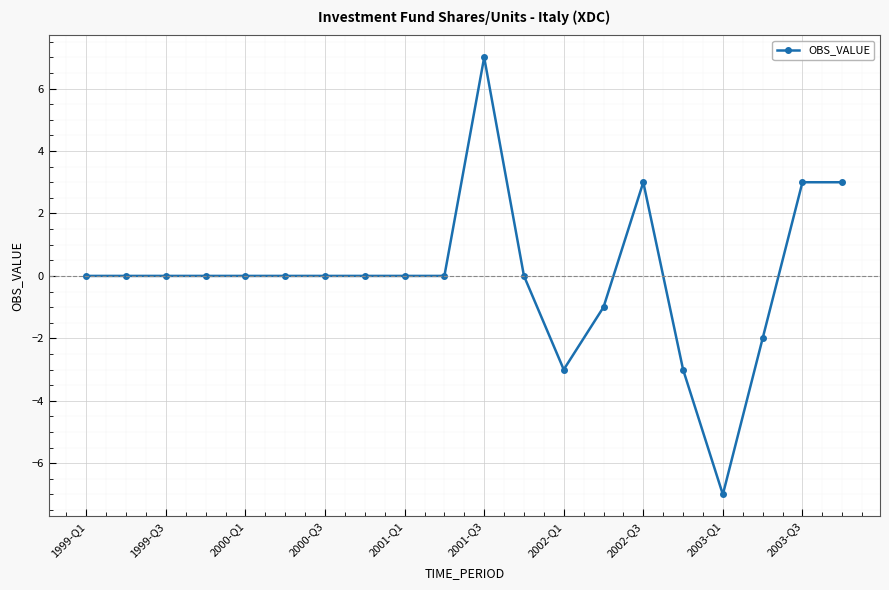

What is the value of the 14th point from the left?

-1